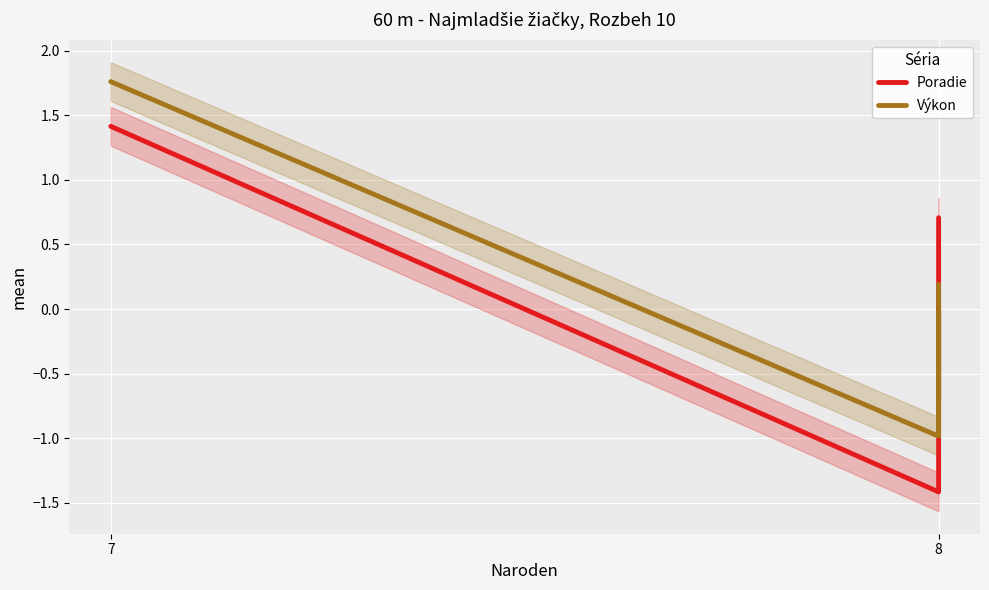

What is the highest value of the Poradie series?

1.4